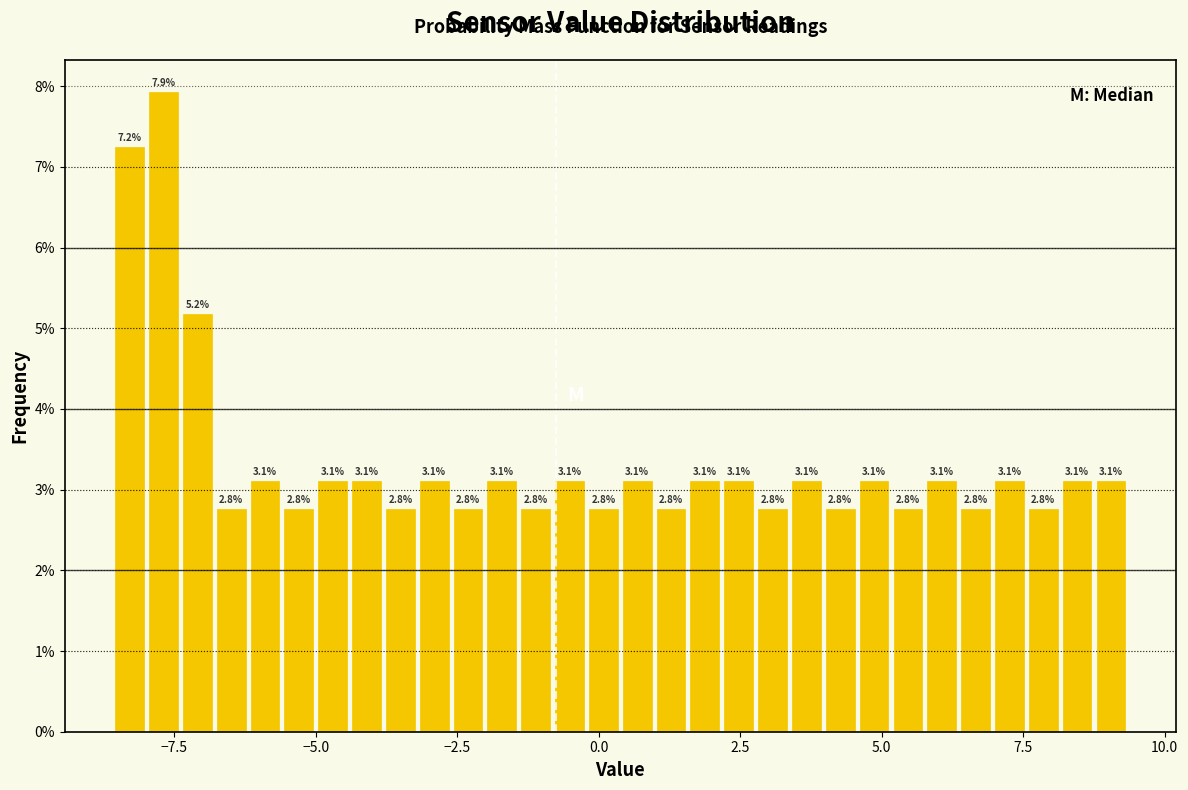

Around what value on the x-axis is the tallest bar? Give the approximate position of its centre, as read against the axis.

-7.5